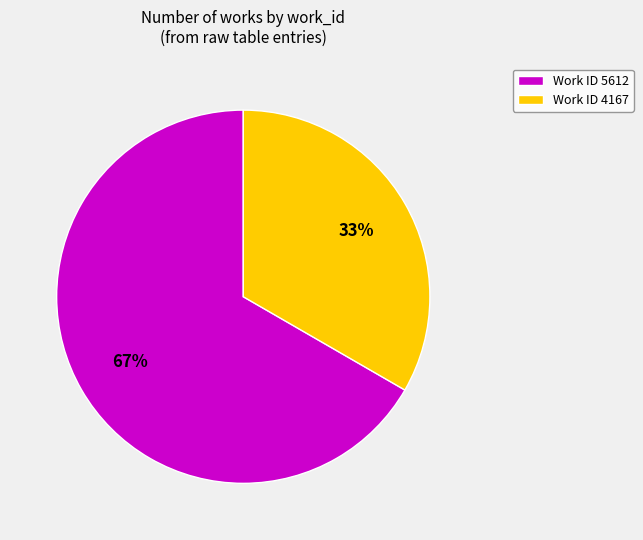

To the nearest percent, what portion does Work ID 4167 represent?

33%